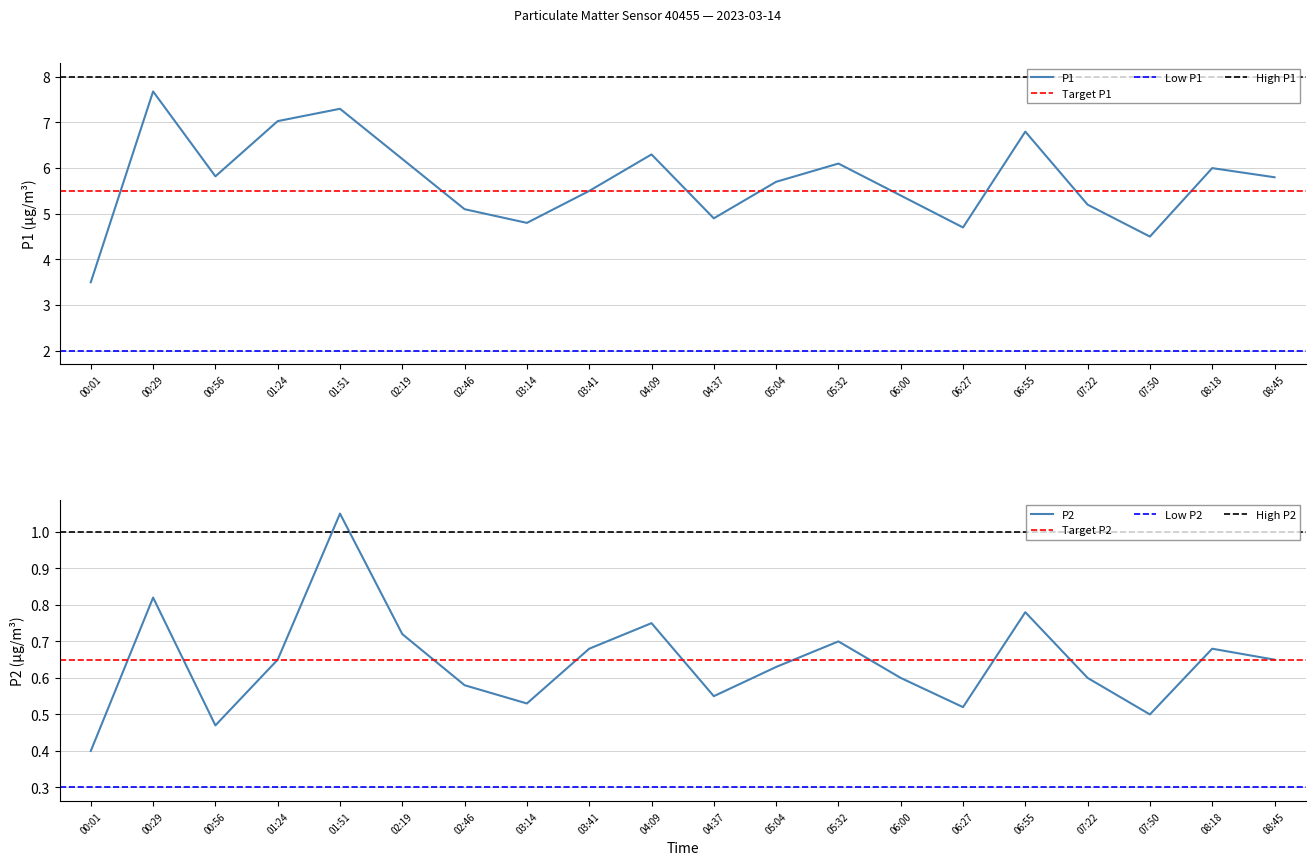

True or false: P2 has a value of 0.4 at 01:24.

False